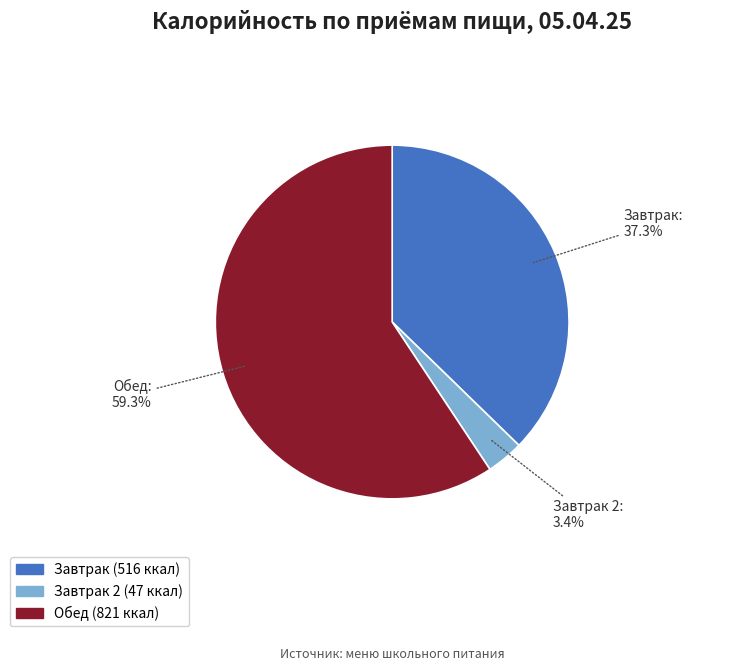

To the nearest percent, what is the average slice percentage?

33%